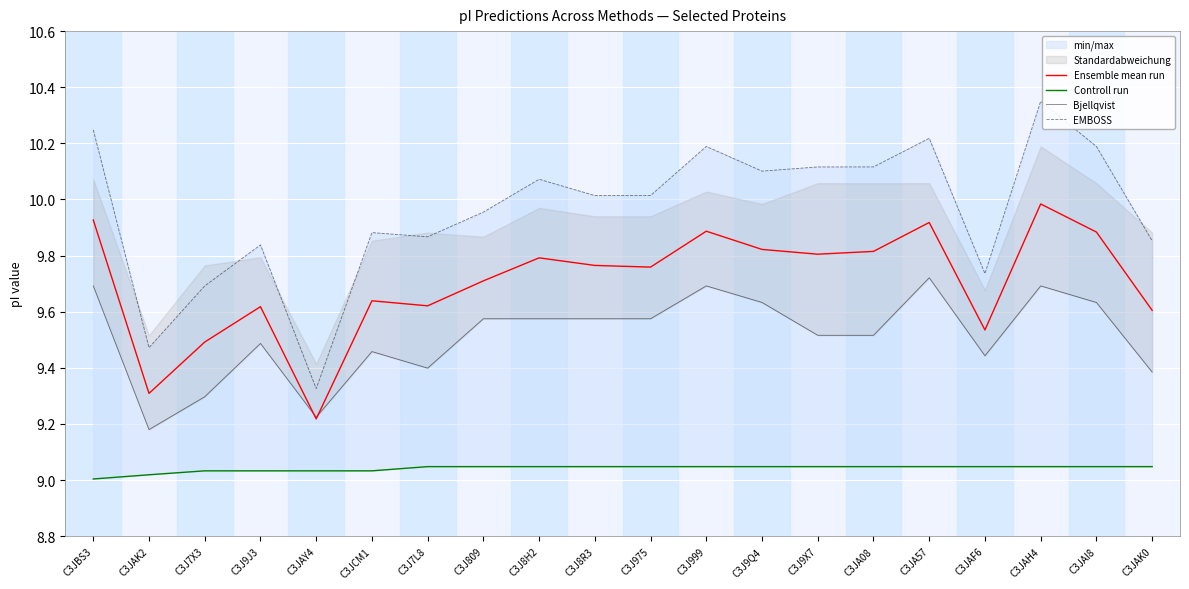

Reading right to left, what are all the values shown in this chart?

Ensemble mean run: 9.6	9.9	10.0	9.5	9.9	9.8	9.8	9.8	9.9	9.8	9.8	9.8	9.7	9.6	9.6	9.2	9.6	9.5	9.3	9.9
Controll run: 9.0	9.0	9.0	9.0	9.0	9.0	9.0	9.0	9.0	9.0	9.0	9.0	9.0	9.0	9.0	9.0	9.0	9.0	9.0	9.0
Bjellqvist: 9.4	9.6	9.7	9.4	9.7	9.5	9.5	9.6	9.7	9.6	9.6	9.6	9.6	9.4	9.5	9.2	9.5	9.3	9.2	9.7
EMBOSS: 9.9	10.2	10.3	9.7	10.2	10.1	10.1	10.1	10.2	10.0	10.0	10.1	10.0	9.9	9.9	9.3	9.8	9.7	9.5	10.2